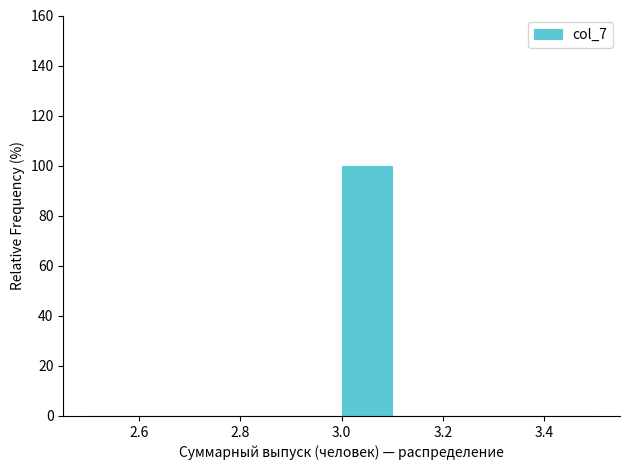

Reading left to right, transcribe this chart: for each bar, give the range it covers on the x-axis and its height. The values are not printed on the chart, so give them approximately, as read against the axis.

2.5 to 2.6: 0
2.6 to 2.7: 0
2.7 to 2.8: 0
2.8 to 2.9: 0
2.9 to 3.0: 0
3.0 to 3.1: 100
3.1 to 3.2: 0
3.2 to 3.3: 0
3.3 to 3.4: 0
3.4 to 3.5: 0